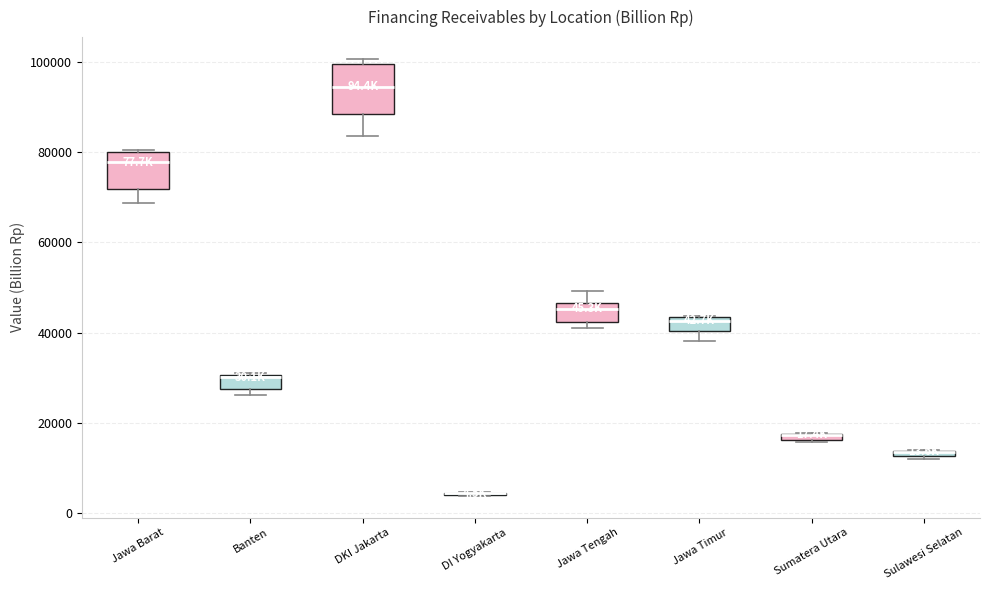

Which box is the tallest, from its lower edge to its upper edge?

DKI Jakarta